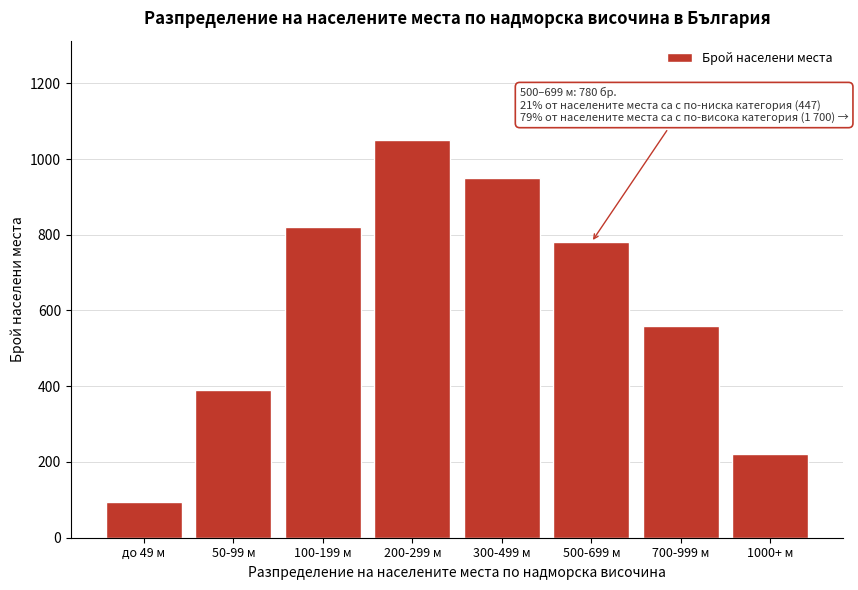

Reading left to right, what are all the values shown in this chart?

95	390	820	1050	950	780	560	220